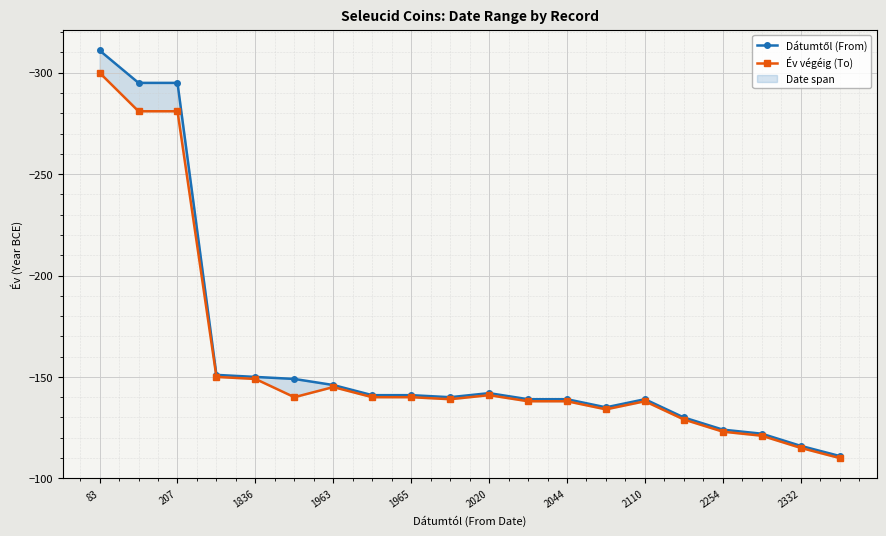

Which category has the lowest value in the Év végéig (To) series?

83